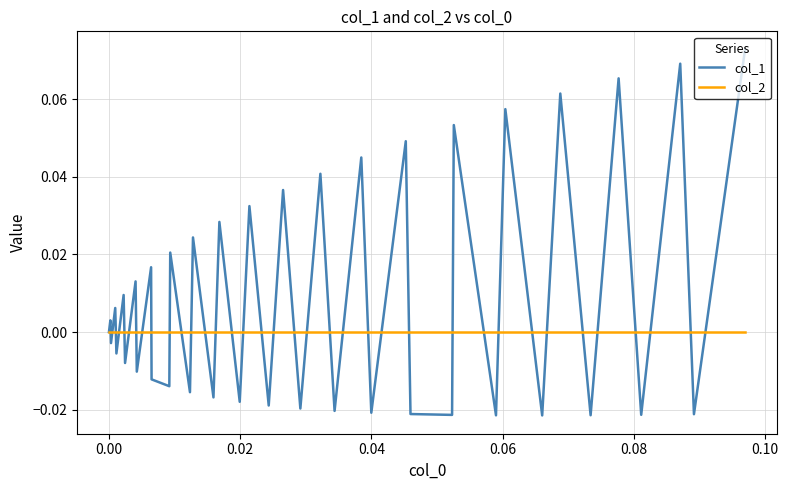

List the series in order of their peak value, highest first.

col_1, col_2